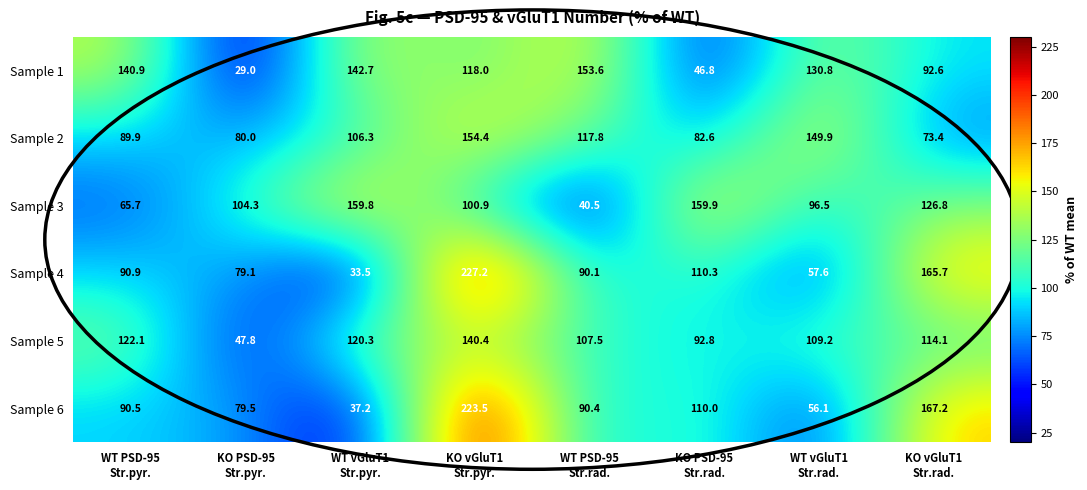

At how many categories does at least one series exceed 40?

8